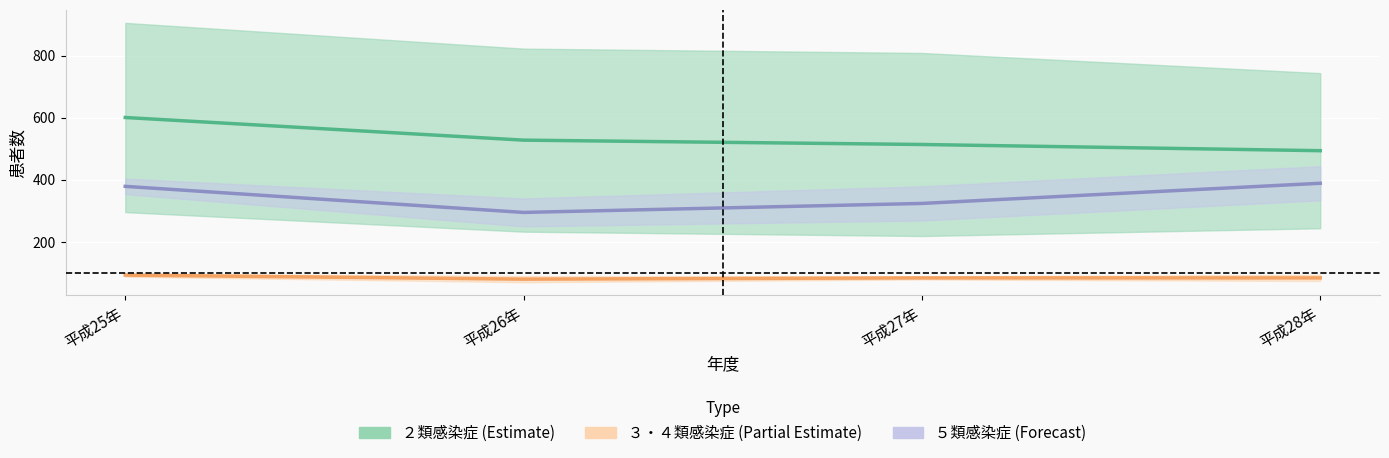

True or false: ２類感染症 (Estimate) and ５類感染症 (Forecast) cross at least once.

False